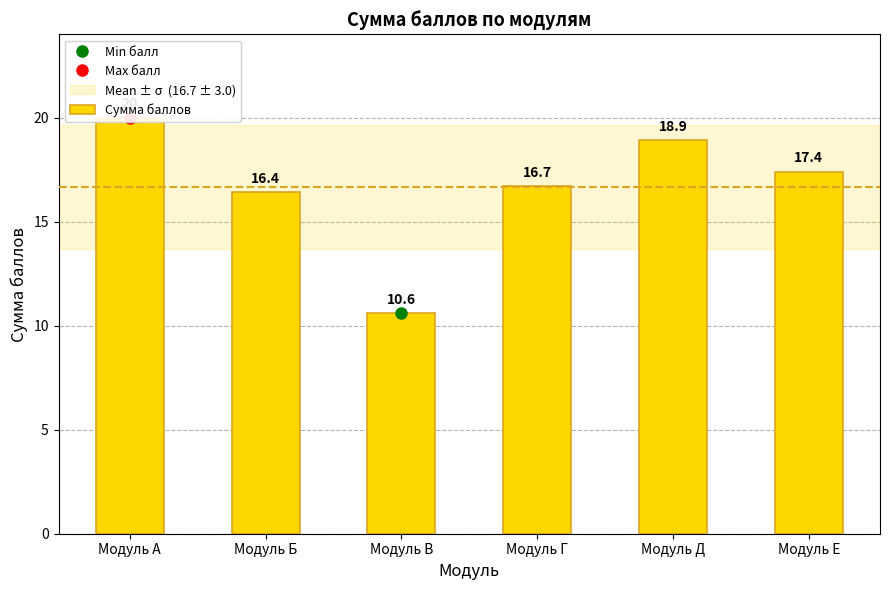

What is the change in value from Модуль Г to Модуль Д?

+2.2